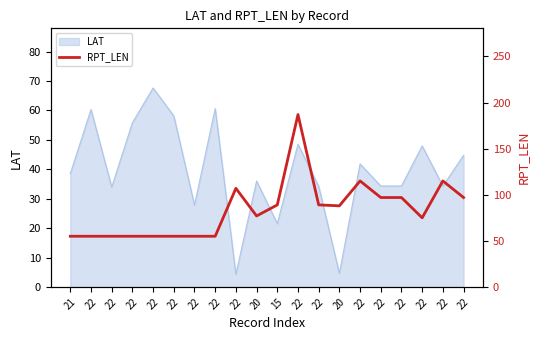

Where is the first local minimum?

20